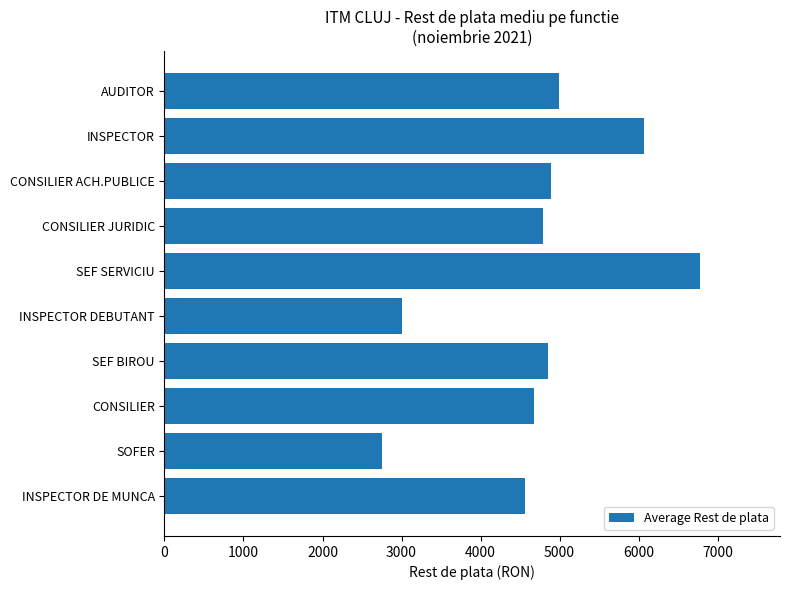

What is the greatest value displayed?

6773